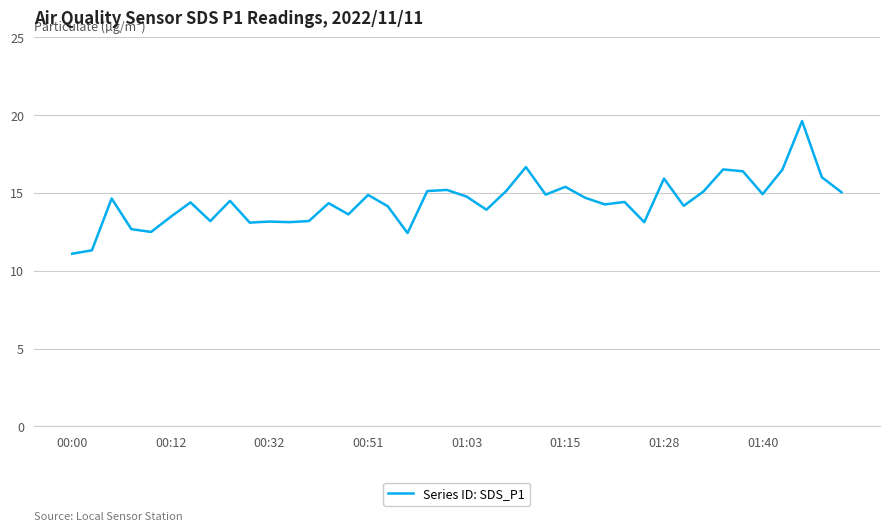

What is the average value?

14.4